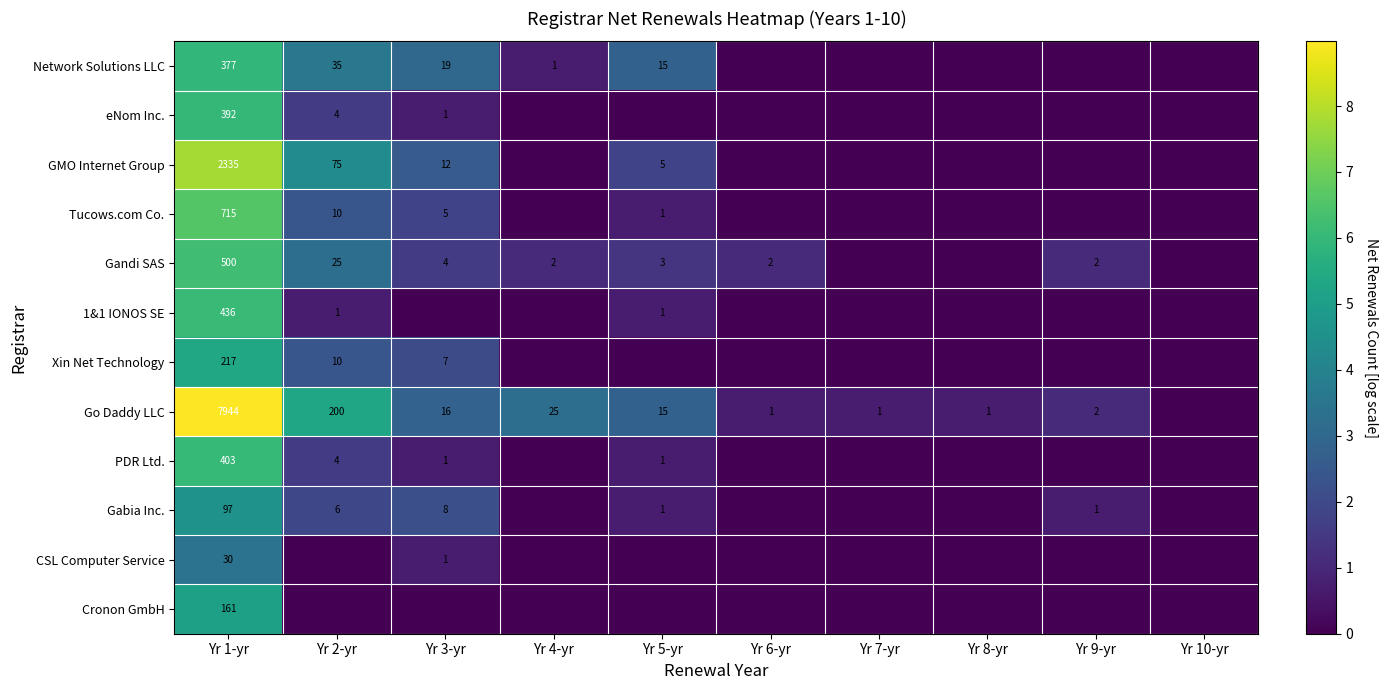

What is the sum of the Tucows.com Co. values at Yr 1-yr and Yr 2-yr?

725